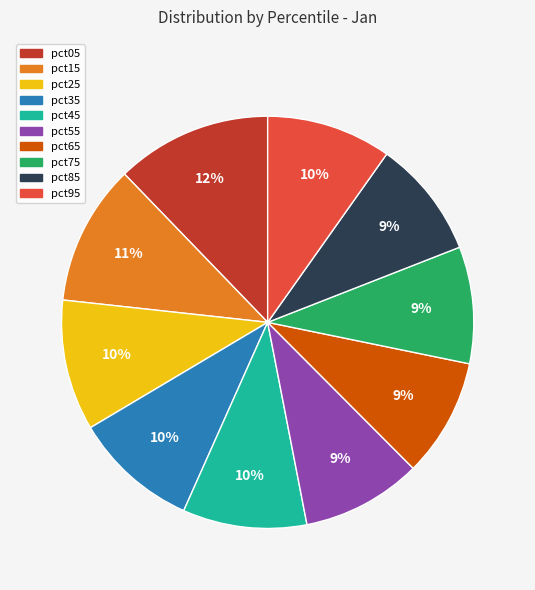

What percentage is the pct35 slice, to the nearest percent?

10%